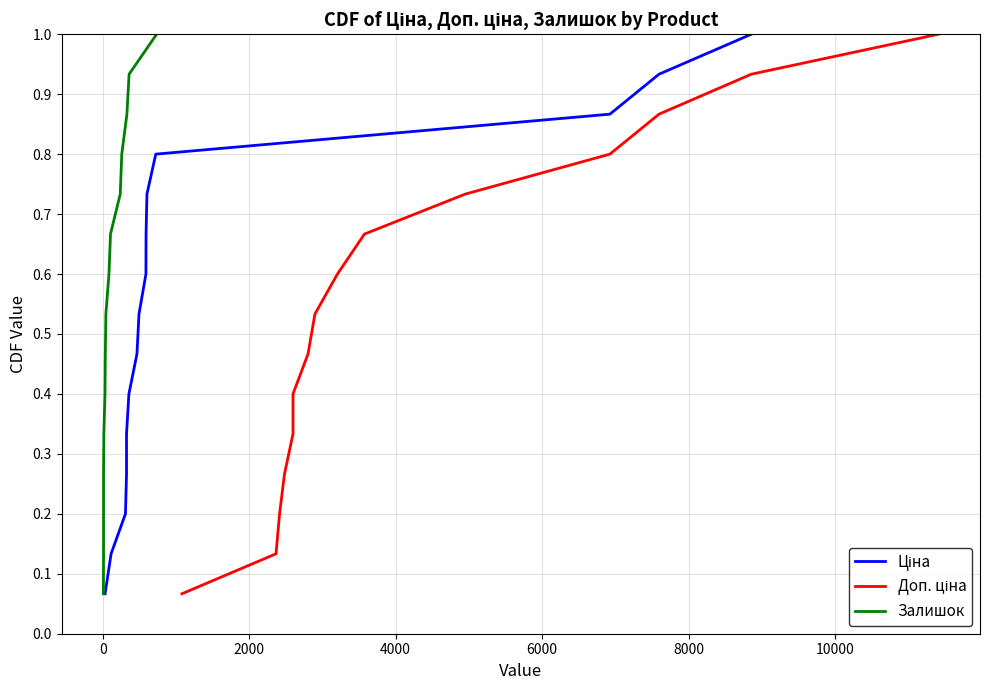

Reading left to right, list all the values displayed in this chart.

Ціна: 0.1	0.1	0.2	0.3	0.3	0.4	0.5	0.5	0.6	0.7	0.7	0.8	0.9	0.9	1.0
Доп. ціна: 0.1	0.1	0.2	0.3	0.3	0.4	0.5	0.5	0.6	0.7	0.7	0.8	0.9	0.9	1.0
Залишок: 0.1	0.1	0.2	0.3	0.3	0.4	0.5	0.5	0.6	0.7	0.7	0.8	0.9	0.9	1.0